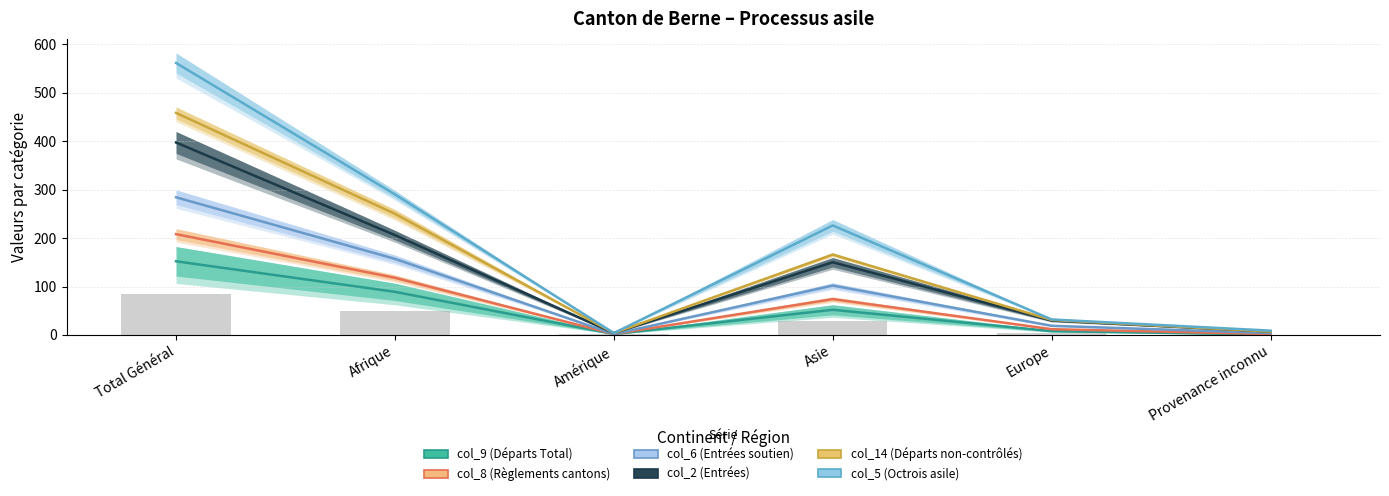

At which label does col_6 (Entrées soutien) first exceed 102?

Total Général